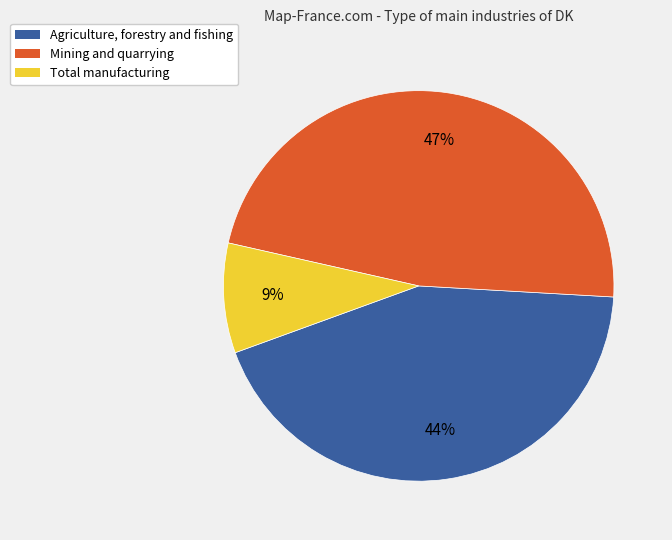

Count the number of slices in the pie.

3